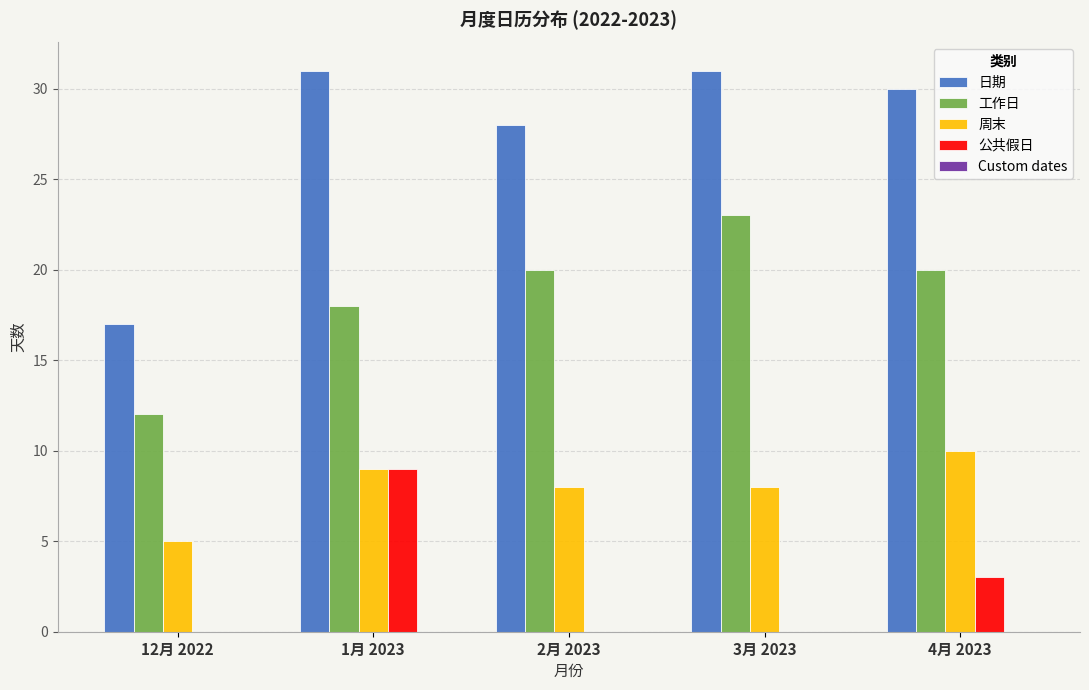

Between 12月 2022 and 2月 2023, which series saw the biggest shift?

日期